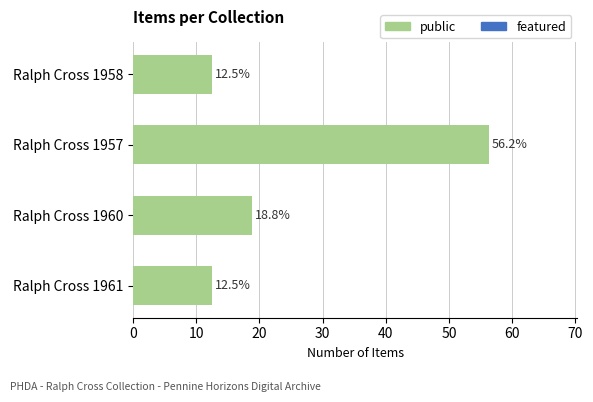

Does the chart contain any negative values?

No